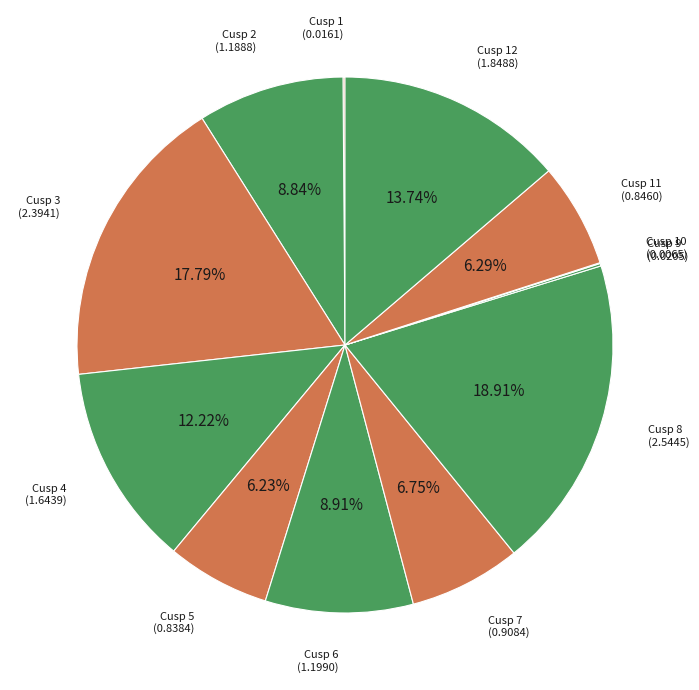

Count the number of slices in the pie.

12